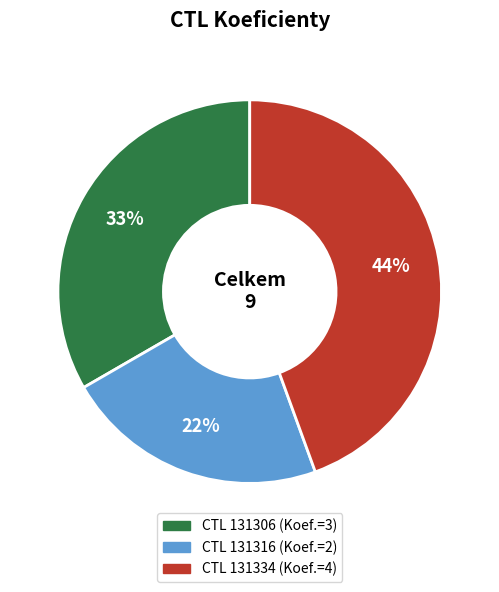

Count the number of slices in the pie.

3